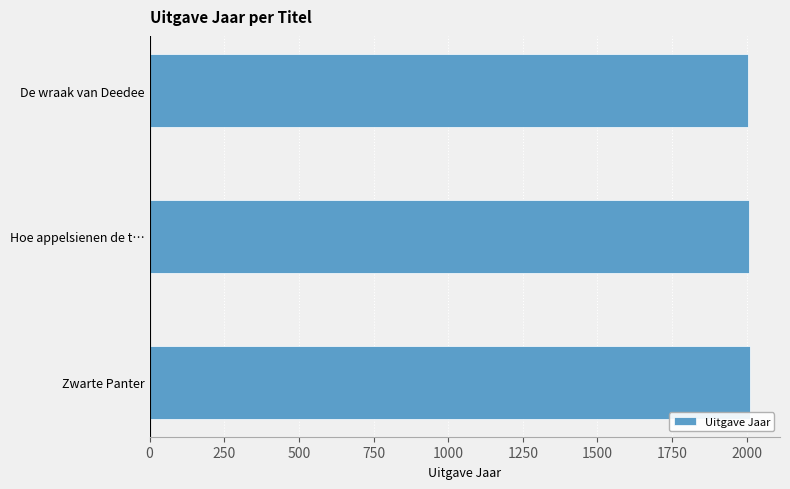

What is the approximate value at De wraak van Deedee?

2005